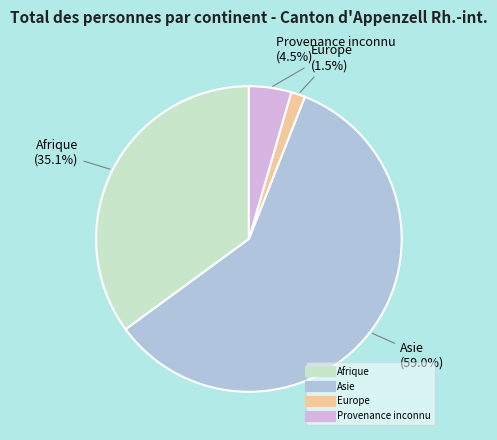

The Afrique slice represents 29% of the pie. True or false?

False